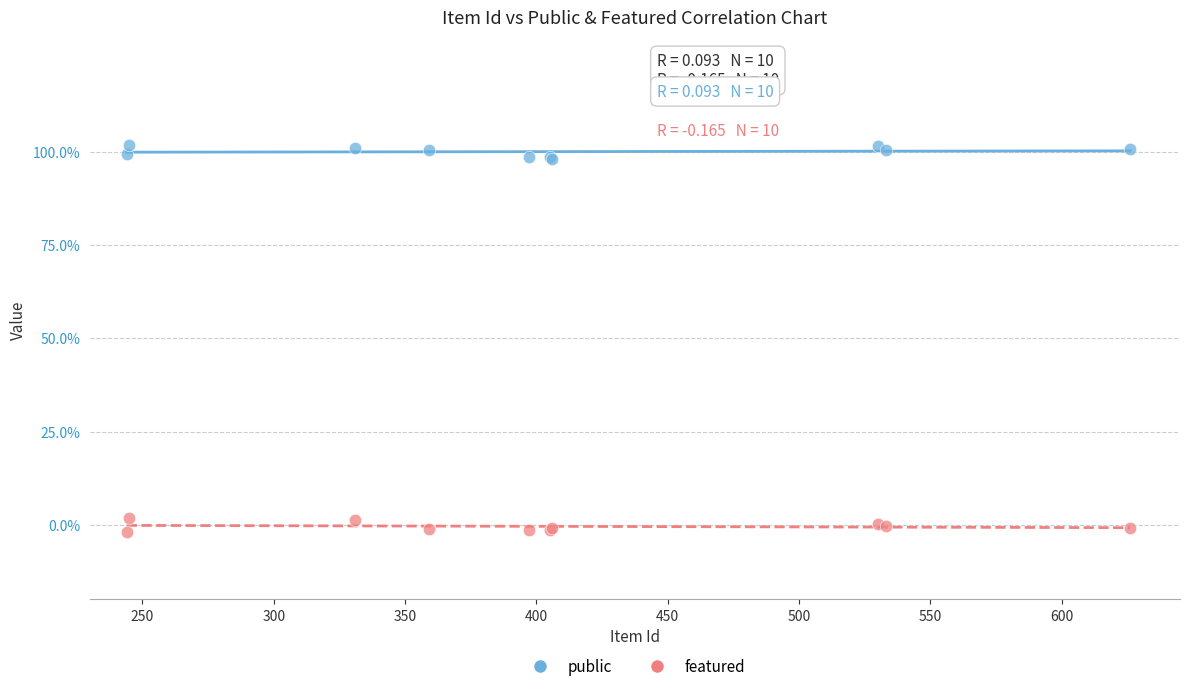

Which series reaches the minimum Y coordinate?

featured